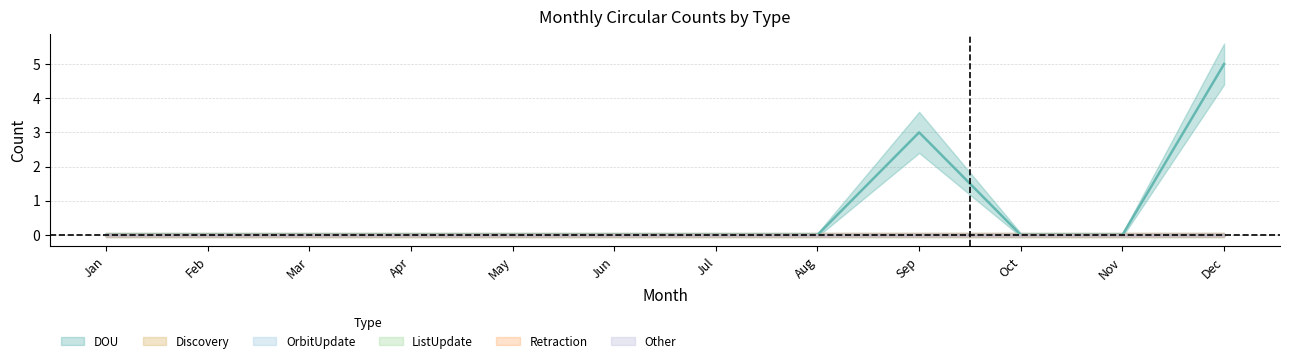

Which series has the widest spread of values?

DOU